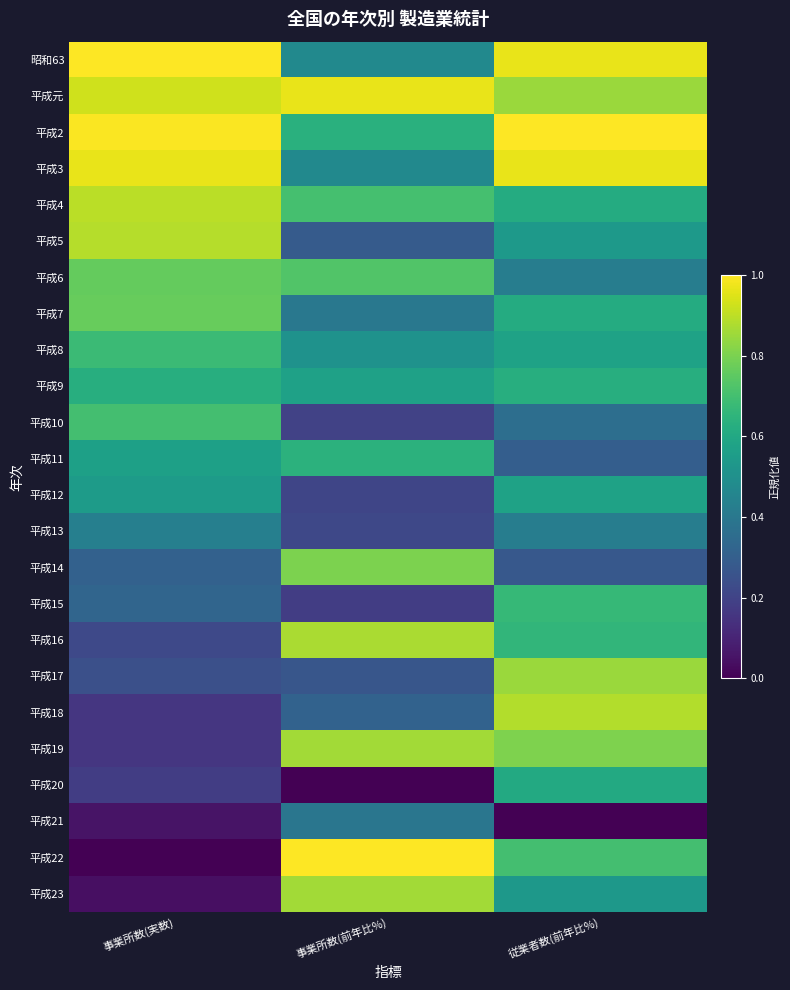

Reading right to left, list all the values displayed in this chart.

昭和63: 従業者数(前年比%)=1.0	事業所数(前年比%)=0.5	事業所数(実数)=1.0
平成元: 従業者数(前年比%)=0.9	事業所数(前年比%)=1.0	事業所数(実数)=0.9
平成2: 従業者数(前年比%)=1.0	事業所数(前年比%)=0.6	事業所数(実数)=1.0
平成3: 従業者数(前年比%)=1.0	事業所数(前年比%)=0.5	事業所数(実数)=1.0
平成4: 従業者数(前年比%)=0.6	事業所数(前年比%)=0.7	事業所数(実数)=0.9
平成5: 従業者数(前年比%)=0.5	事業所数(前年比%)=0.3	事業所数(実数)=0.9
平成6: 従業者数(前年比%)=0.4	事業所数(前年比%)=0.7	事業所数(実数)=0.8
平成7: 従業者数(前年比%)=0.6	事業所数(前年比%)=0.4	事業所数(実数)=0.8
平成8: 従業者数(前年比%)=0.6	事業所数(前年比%)=0.5	事業所数(実数)=0.7
平成9: 従業者数(前年比%)=0.6	事業所数(前年比%)=0.6	事業所数(実数)=0.6
平成10: 従業者数(前年比%)=0.4	事業所数(前年比%)=0.2	事業所数(実数)=0.7
平成11: 従業者数(前年比%)=0.3	事業所数(前年比%)=0.6	事業所数(実数)=0.6
平成12: 従業者数(前年比%)=0.6	事業所数(前年比%)=0.2	事業所数(実数)=0.5
平成13: 従業者数(前年比%)=0.4	事業所数(前年比%)=0.2	事業所数(実数)=0.4
平成14: 従業者数(前年比%)=0.3	事業所数(前年比%)=0.8	事業所数(実数)=0.3
平成15: 従業者数(前年比%)=0.7	事業所数(前年比%)=0.2	事業所数(実数)=0.3
平成16: 従業者数(前年比%)=0.7	事業所数(前年比%)=0.9	事業所数(実数)=0.2
平成17: 従業者数(前年比%)=0.9	事業所数(前年比%)=0.3	事業所数(実数)=0.2
平成18: 従業者数(前年比%)=0.9	事業所数(前年比%)=0.3	事業所数(実数)=0.2
平成19: 従業者数(前年比%)=0.8	事業所数(前年比%)=0.9	事業所数(実数)=0.2
平成20: 従業者数(前年比%)=0.6	事業所数(前年比%)=0.0	事業所数(実数)=0.2
平成21: 従業者数(前年比%)=0.0	事業所数(前年比%)=0.4	事業所数(実数)=0.1
平成22: 従業者数(前年比%)=0.7	事業所数(前年比%)=1.0	事業所数(実数)=0.0
平成23: 従業者数(前年比%)=0.5	事業所数(前年比%)=0.9	事業所数(実数)=0.0